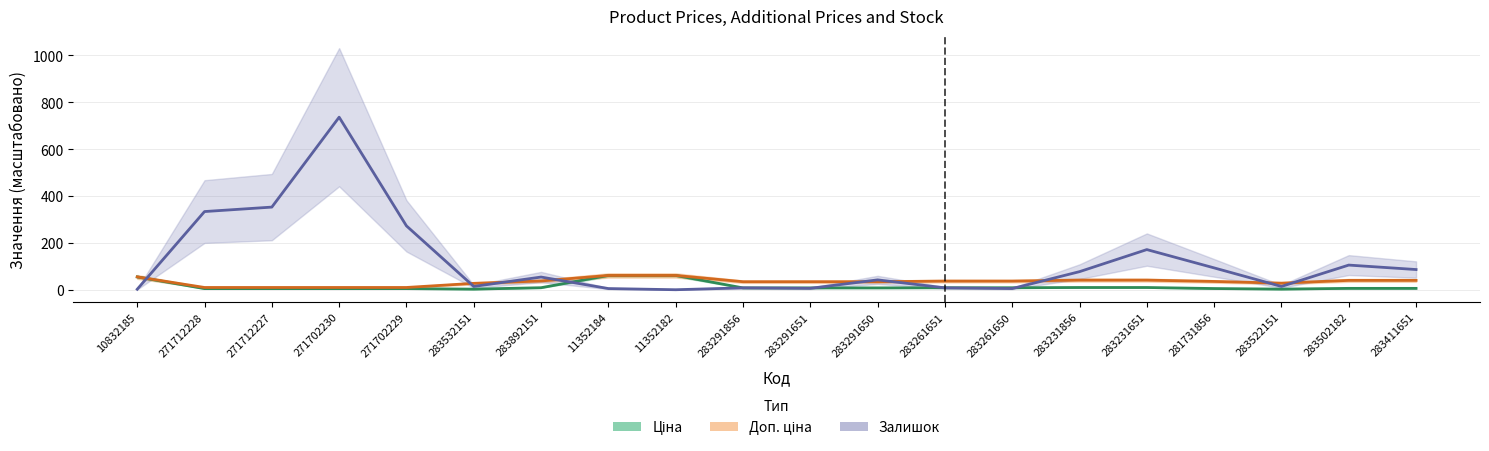

Reading left to right, transcribe all the data shown in this chart.

Ціна: 55.6	5.8	5.8	5.8	5.8	3.5	9.6	61.8	61.8	8.8	8.8	8.8	9.4	9.4	10.5	10.5	6.0	3.6	6.8	6.8
Доп. ціна: 55.6	10.6	10.6	10.6	10.6	28.2	38.3	61.8	61.8	35.1	35.1	35.1	37.8	37.8	41.9	41.9	36.3	29.0	40.8	40.8
Залишок: 3.0	334.0	353.0	736.0	273.0	15.0	55.0	6.0	1.0	9.0	7.0	43.0	9.0	6.0	78.0	172.0	94.0	15.0	106.0	87.0